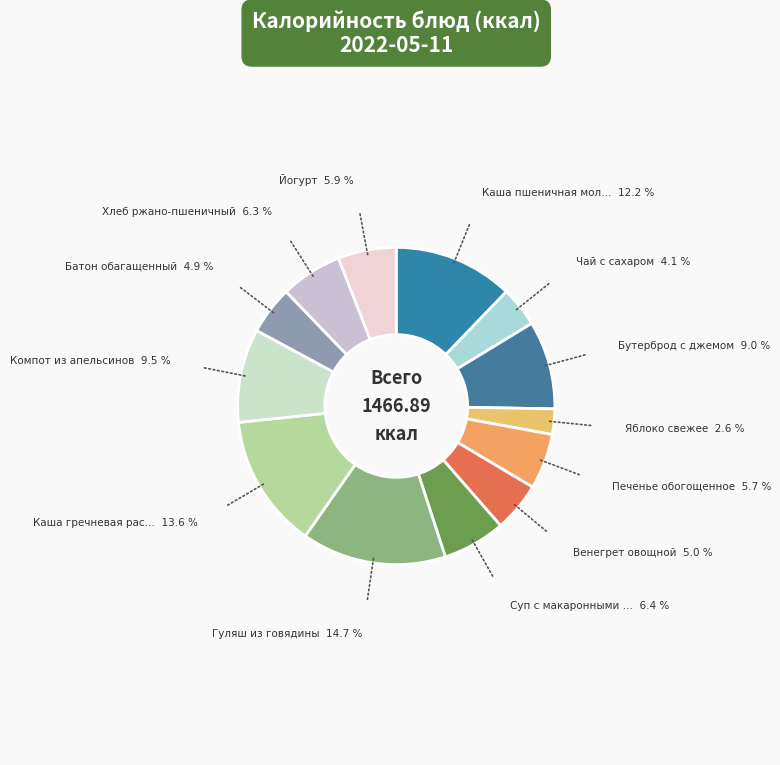

What is the largest slice in the pie chart?

Гуляш из говядины